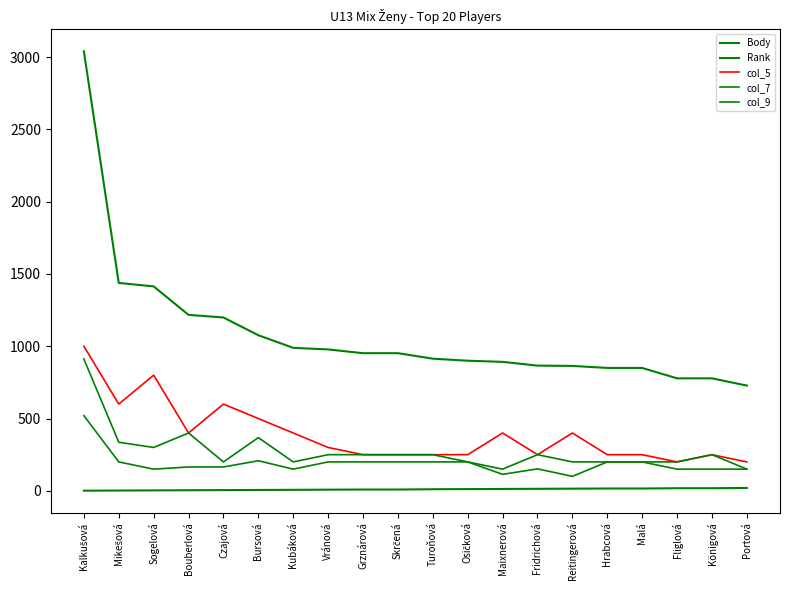

Reading right to left, list all the values displayed in this chart.

Body: Portová=728	Königová=778	Fliglová=778	Malá=850	Hrabcová=850	Reitingerová=864	Fridrichová=866	Maixnerová=892	Osičková=900	Turoňová=914	Skrčená=952	Grznárová=952	Vránová=978	Kubáková=989	Bursová=1076	Czajová=1199	Bouberlová=1217	Sogelová=1414	Mikešová=1438	Kalkušová=3040
Rank: Portová=20	Königová=18	Fliglová=18	Malá=16	Hrabcová=16	Reitingerová=15	Fridrichová=14	Maixnerová=13	Osičková=12	Turoňová=11	Skrčená=9	Grznárová=9	Vránová=8	Kubáková=7	Bursová=6	Czajová=5	Bouberlová=4	Sogelová=3	Mikešová=2	Kalkušová=1
col_5: Portová=200	Königová=250	Fliglová=200	Malá=250	Hrabcová=250	Reitingerová=400	Fridrichová=250	Maixnerová=400	Osičková=250	Turoňová=250	Skrčená=250	Grznárová=250	Vránová=300	Kubáková=400	Bursová=500	Czajová=600	Bouberlová=400	Sogelová=800	Mikešová=600	Kalkušová=1000
col_7: Portová=150	Königová=250	Fliglová=200	Malá=200	Hrabcová=200	Reitingerová=200	Fridrichová=250	Maixnerová=150	Osičková=200	Turoňová=250	Skrčená=250	Grznárová=250	Vránová=250	Kubáková=200	Bursová=368	Czajová=200	Bouberlová=400	Sogelová=300	Mikešová=336	Kalkušová=912
col_9: Portová=150	Königová=150	Fliglová=150	Malá=200	Hrabcová=200	Reitingerová=100	Fridrichová=152	Maixnerová=114	Osičková=200	Turoňová=200	Skrčená=200	Grznárová=200	Vránová=200	Kubáková=150	Bursová=208	Czajová=165	Bouberlová=165	Sogelová=150	Mikešová=200	Kalkušová=520